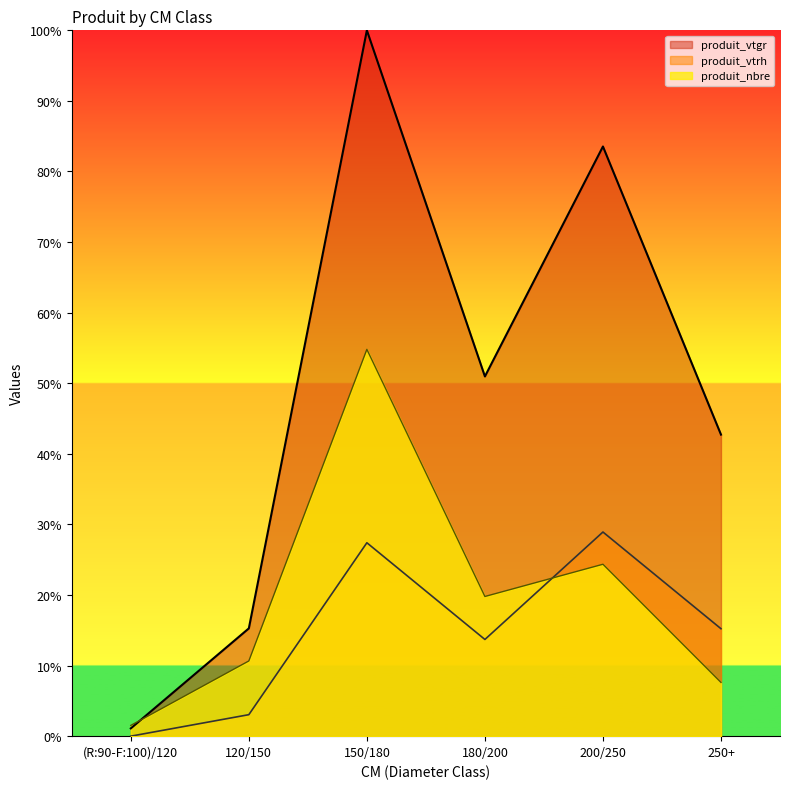

What is the label of the 3rd point from the right?

180/200